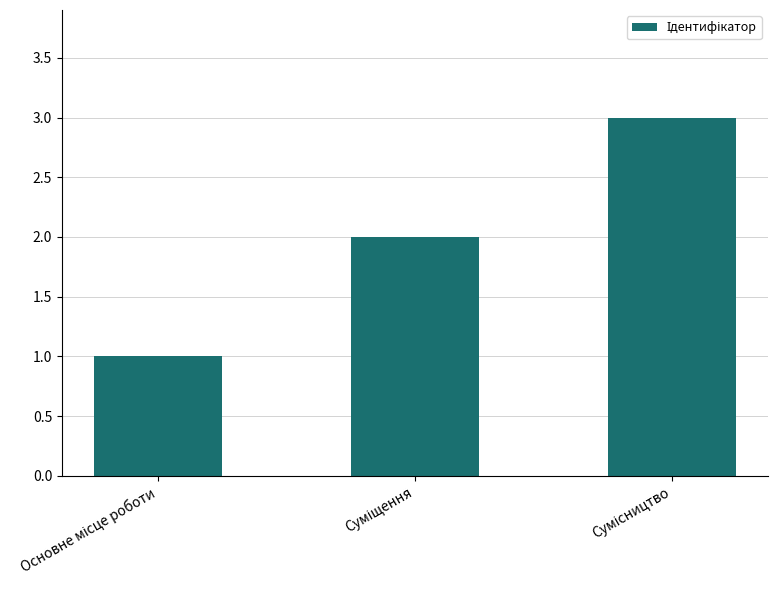

What is the sum of all values?

6